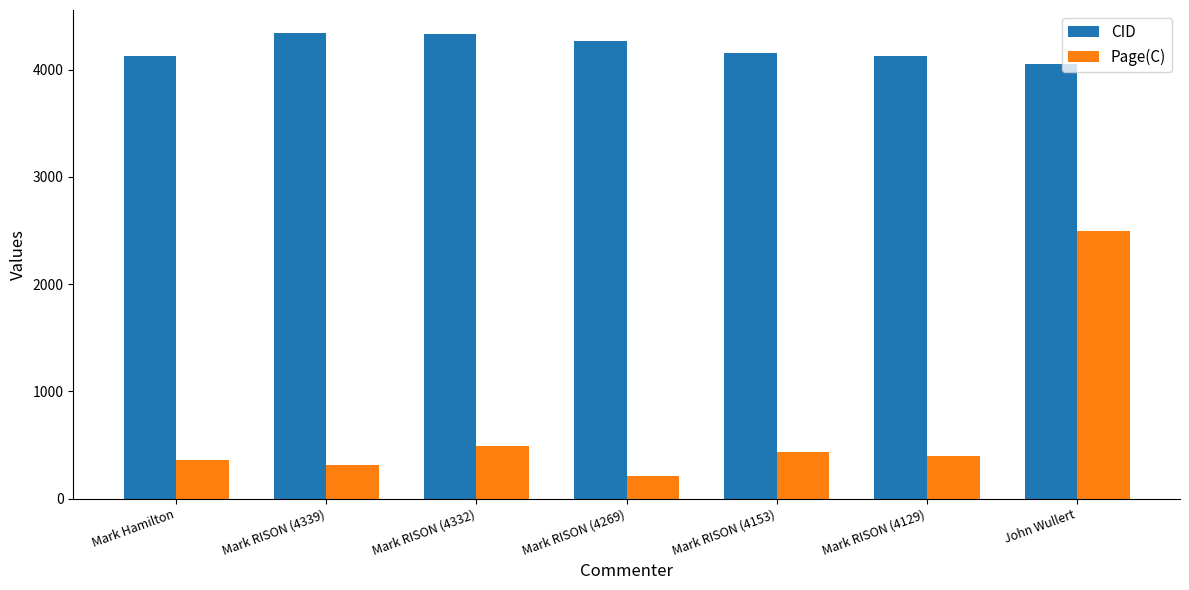

At how many categories does at least one series exceed 834?

7